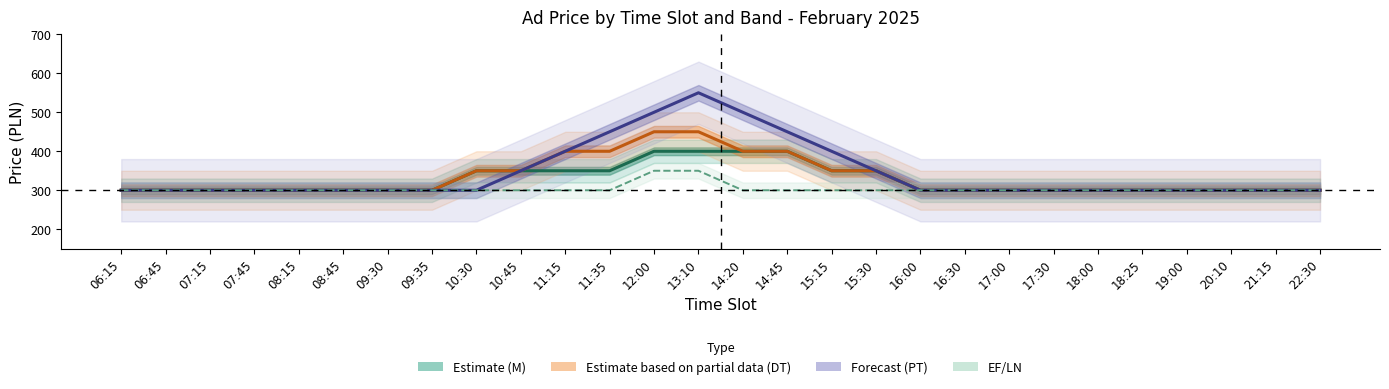

True or false: EF/LN and PT (Forecast) intersect in this chart.

False